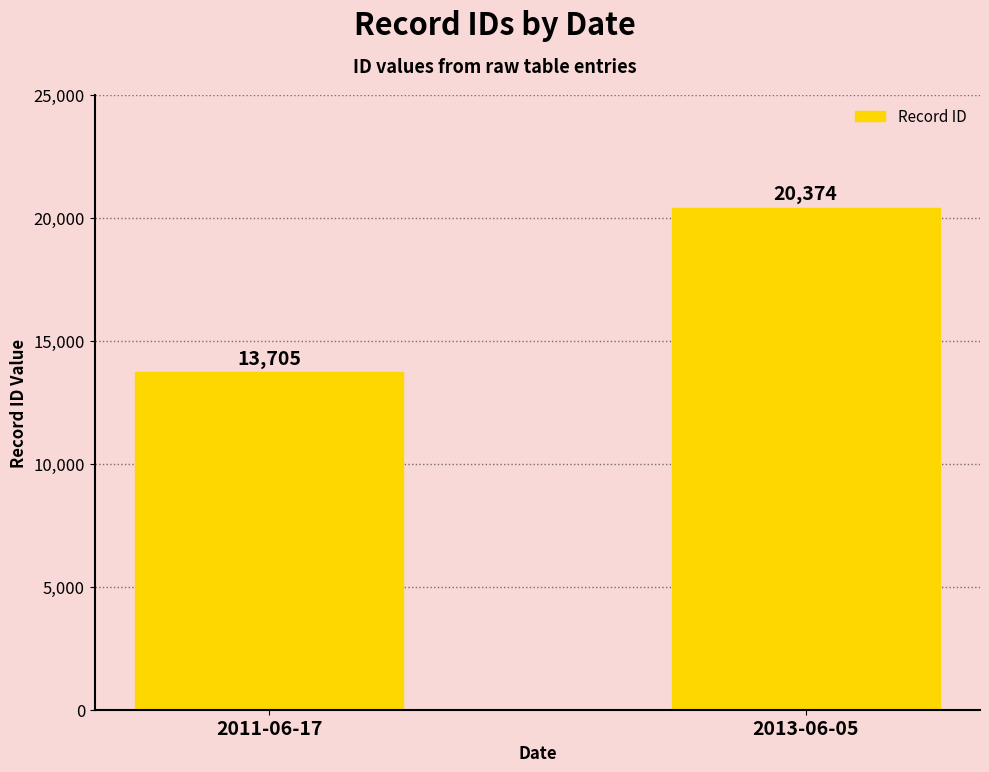

What is the difference between the values at 2011-06-17 and 2013-06-05?

6669